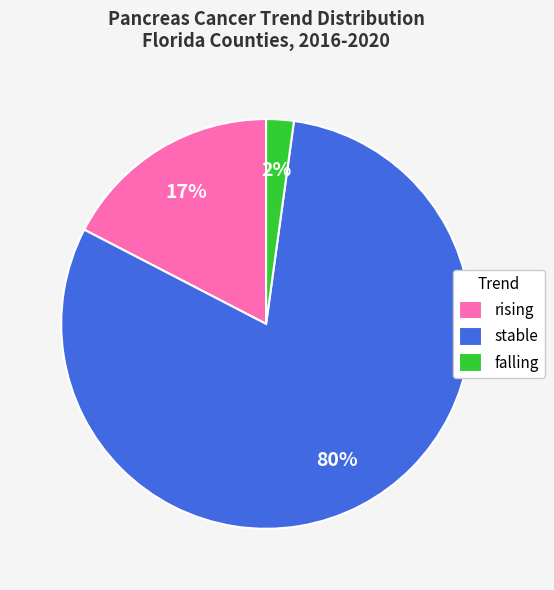

How many slices are in this pie chart?

3